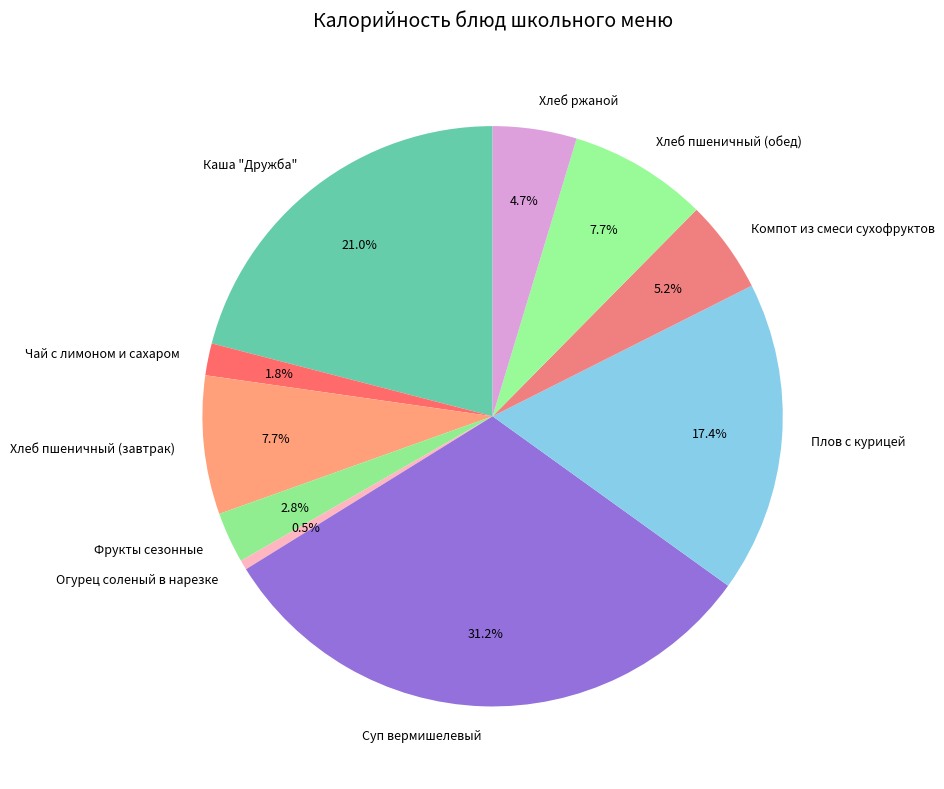

Is there any slice that represents more than half of the pie?

No